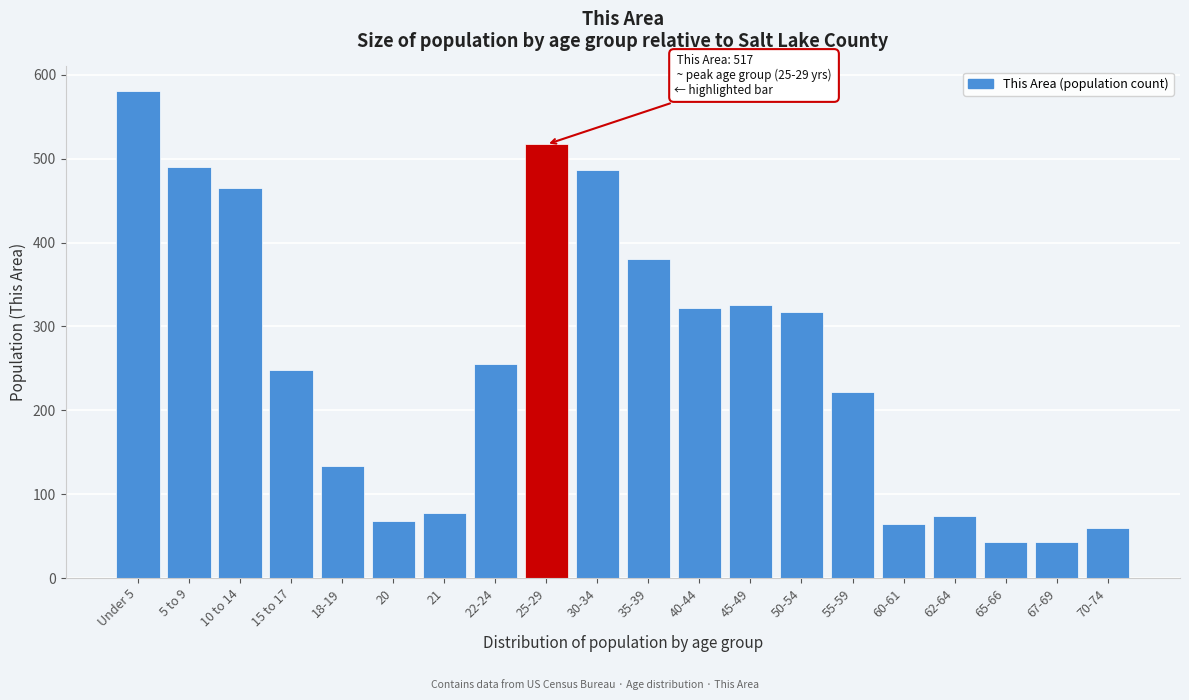

Reading left to right, list all the values displayed in this chart.

Under 5=581	5 to 9=490	10 to 14=465	15 to 17=248	18-19=133	20=68	21=78	22-24=255	25-29=517	30-34=486	35-39=381	40-44=322	45-49=325	50-54=317	55-59=222	60-61=64	62-64=74	65-66=43	67-69=43	70-74=60